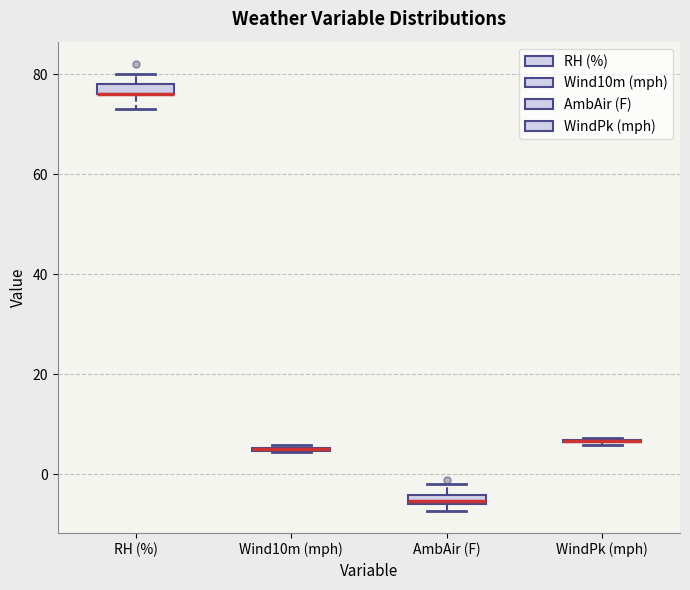

Where does the upper whisker of the box for AmbAir (F) end on the y-axis? The values are not printed on the chart, so give them approximately, as read against the axis.

-2